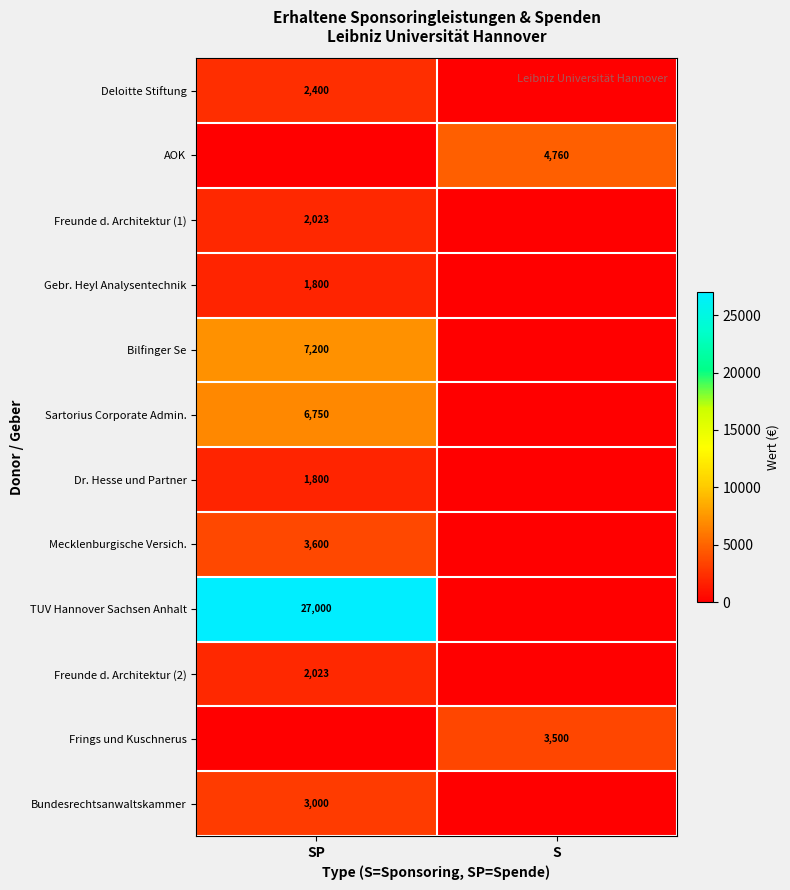

Is the value of Gebr. Heyl Analysentechnik at SP greater than the value of Freunde d. Architektur (1) at SP?

No